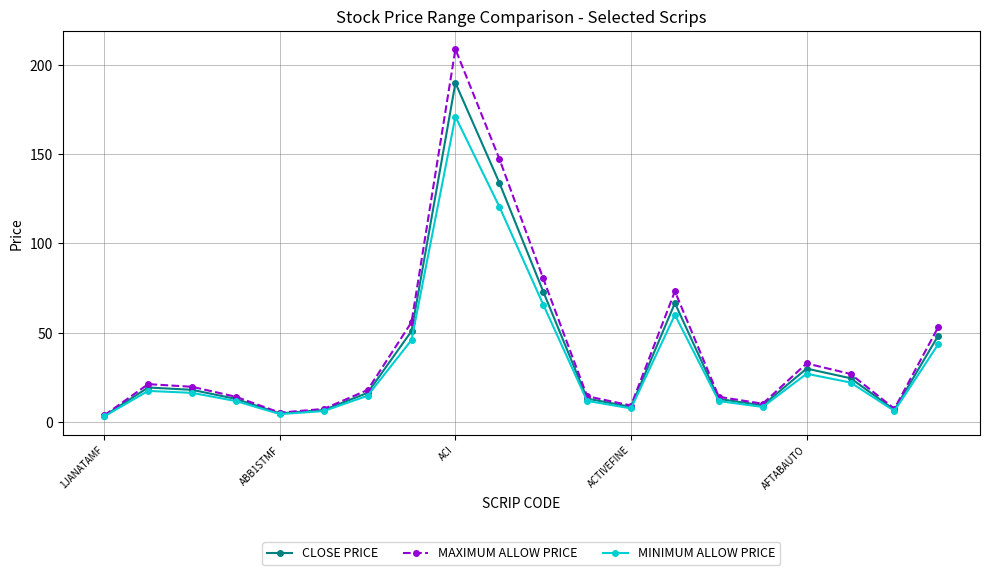

Which series has the largest range (max minus min)?

MAXIMUM ALLOW PRICE